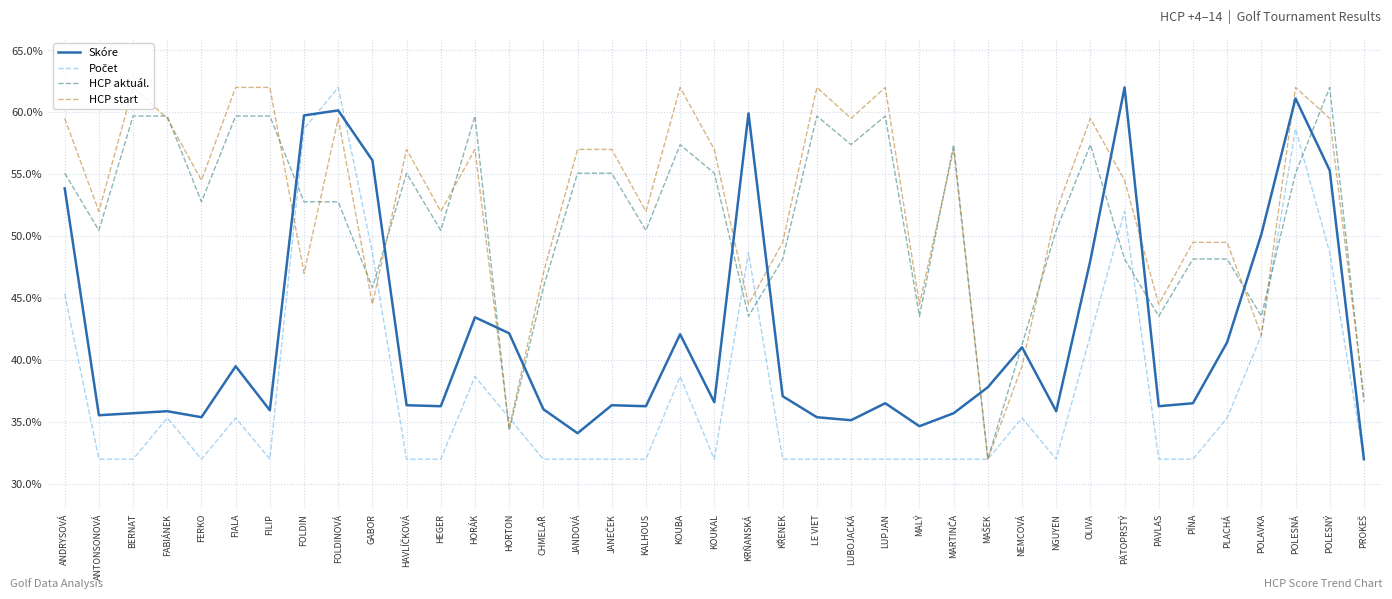

Is the value of Skóre at PAVLAS greater than the value of HCP start at PAVLAS?

No